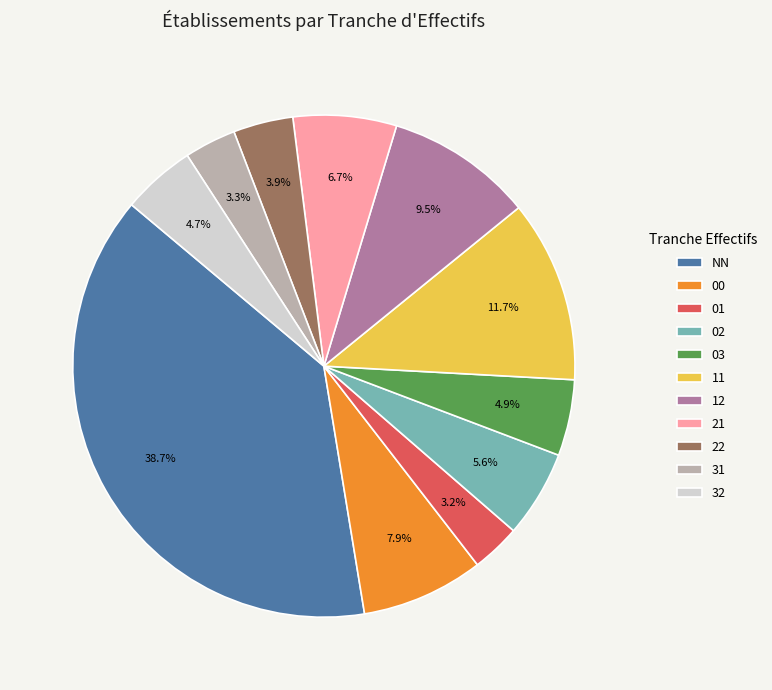

Count the number of slices in the pie.

11